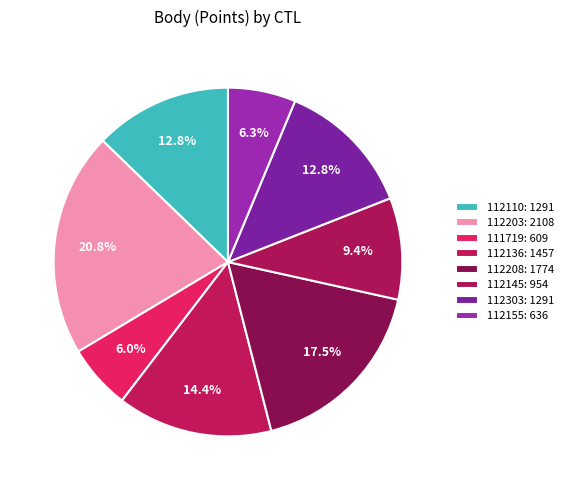

Count the number of slices in the pie.

8